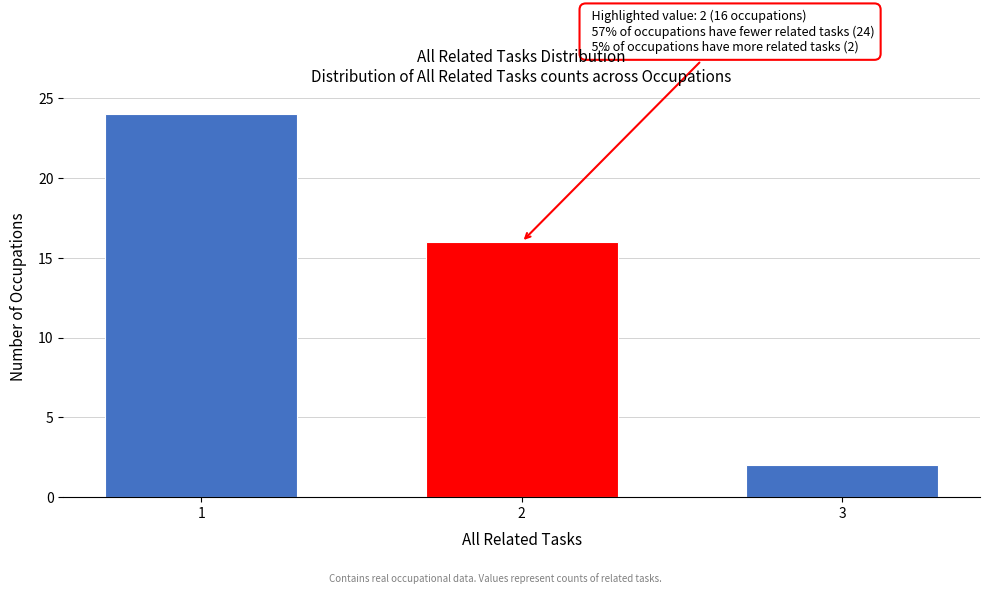

Reading right to left, extract all data points from this chart.

3=2	2=16	1=24